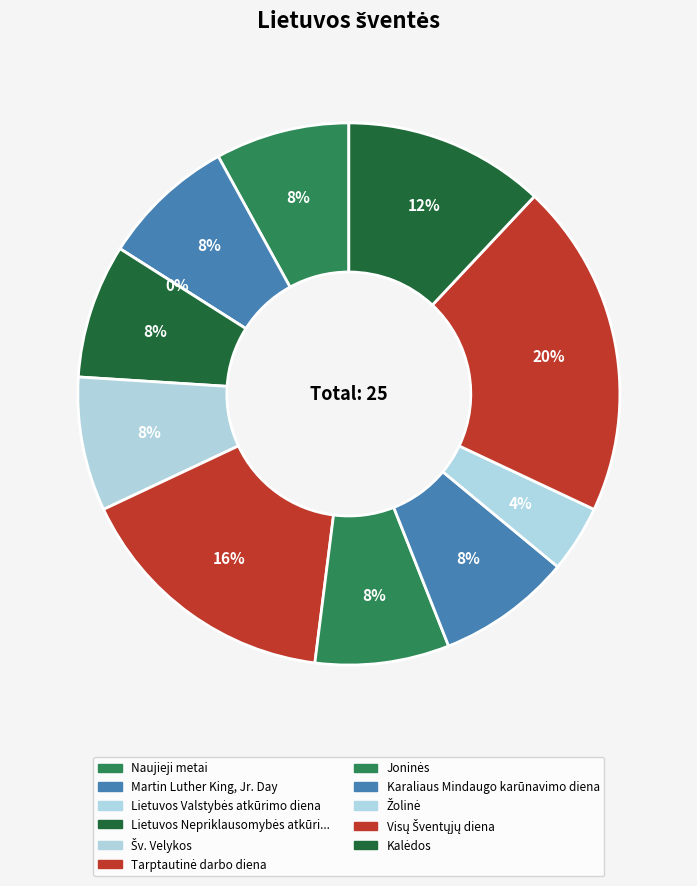

The Žolinė slice represents 1% of the pie. True or false?

False